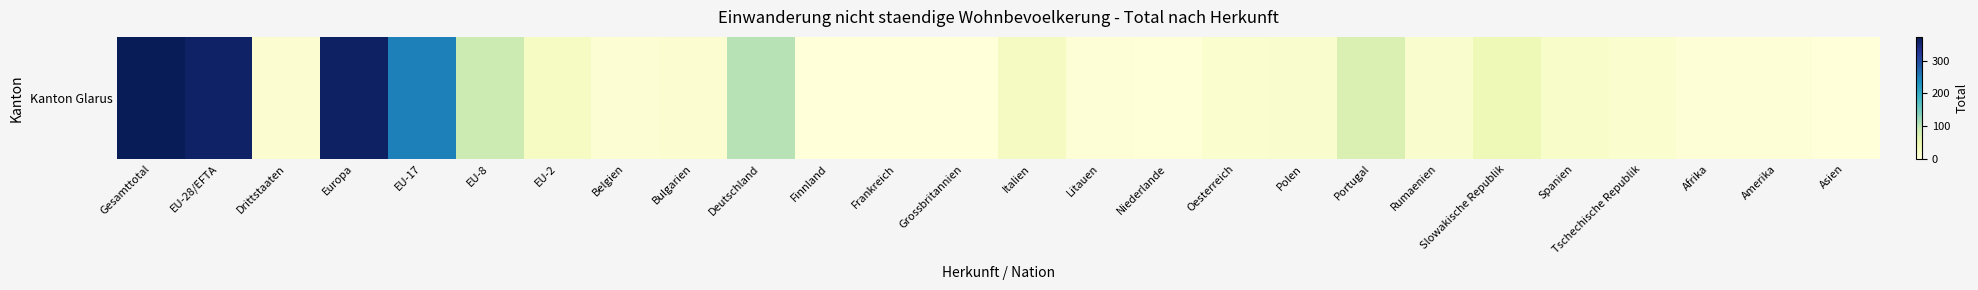

What is the ratio of the value at Polen to the value at Deutschland?

0.2